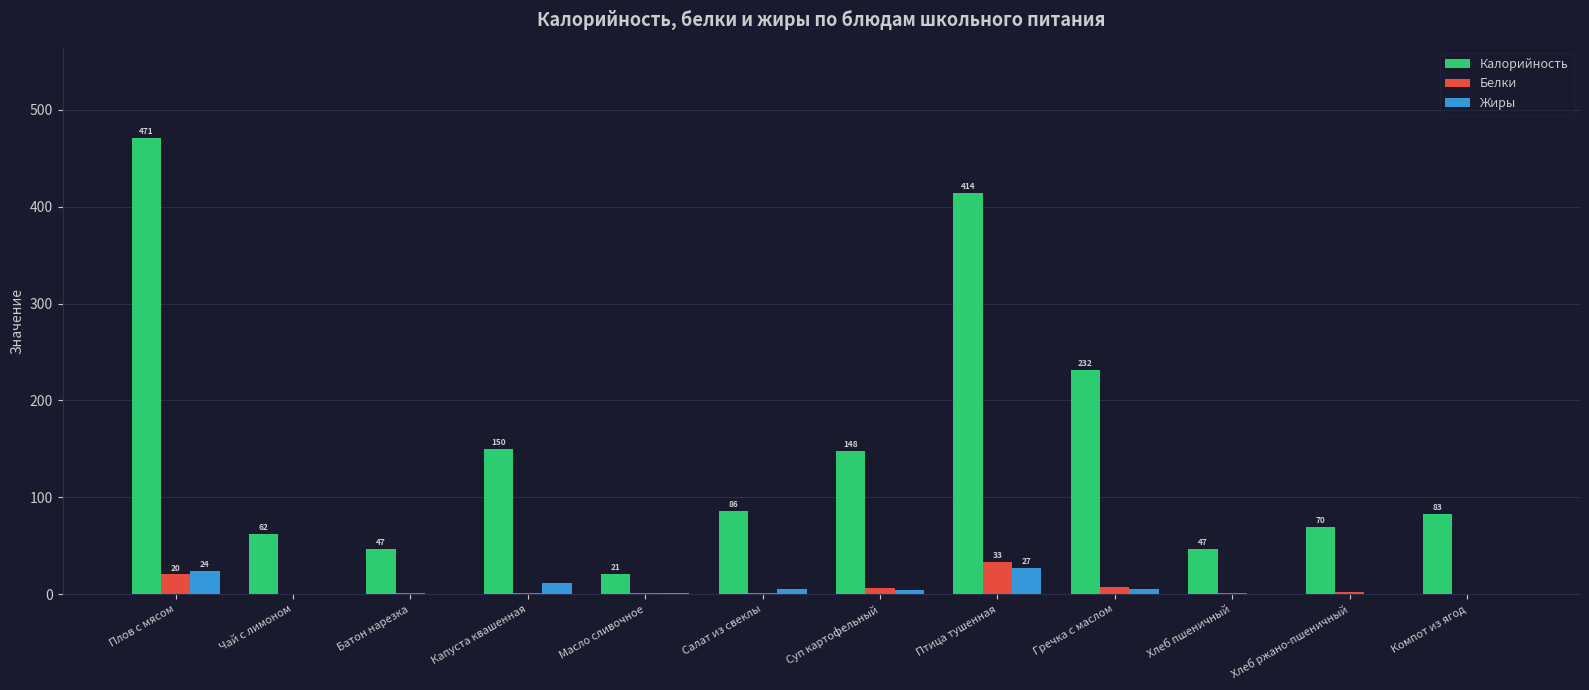

What is the greatest value displayed?

470.8